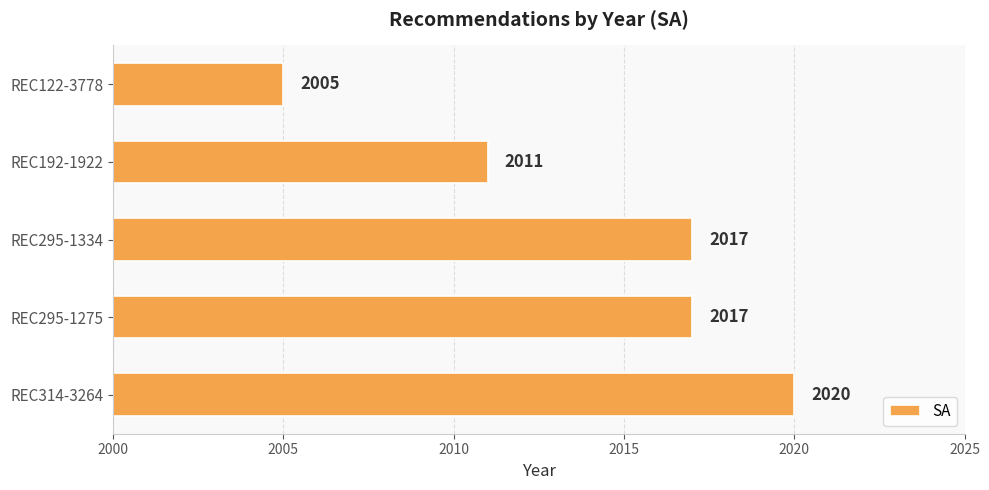

What value does the data have at REC192-1922, to the nearest 5?

2010